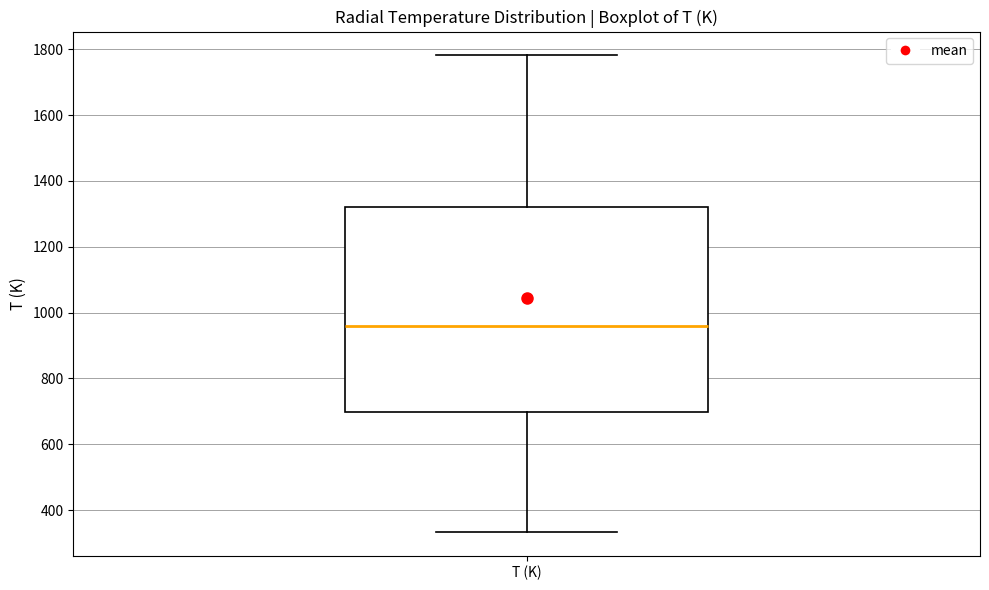

Read this box plot against the y-axis: the position of the median line, the range covered by the box, and the ends of both whiskers. The values are not printed on the chart, so give them approximately, as read against the axis.

median 960, box 700 to 1320, whiskers 340 to 1780